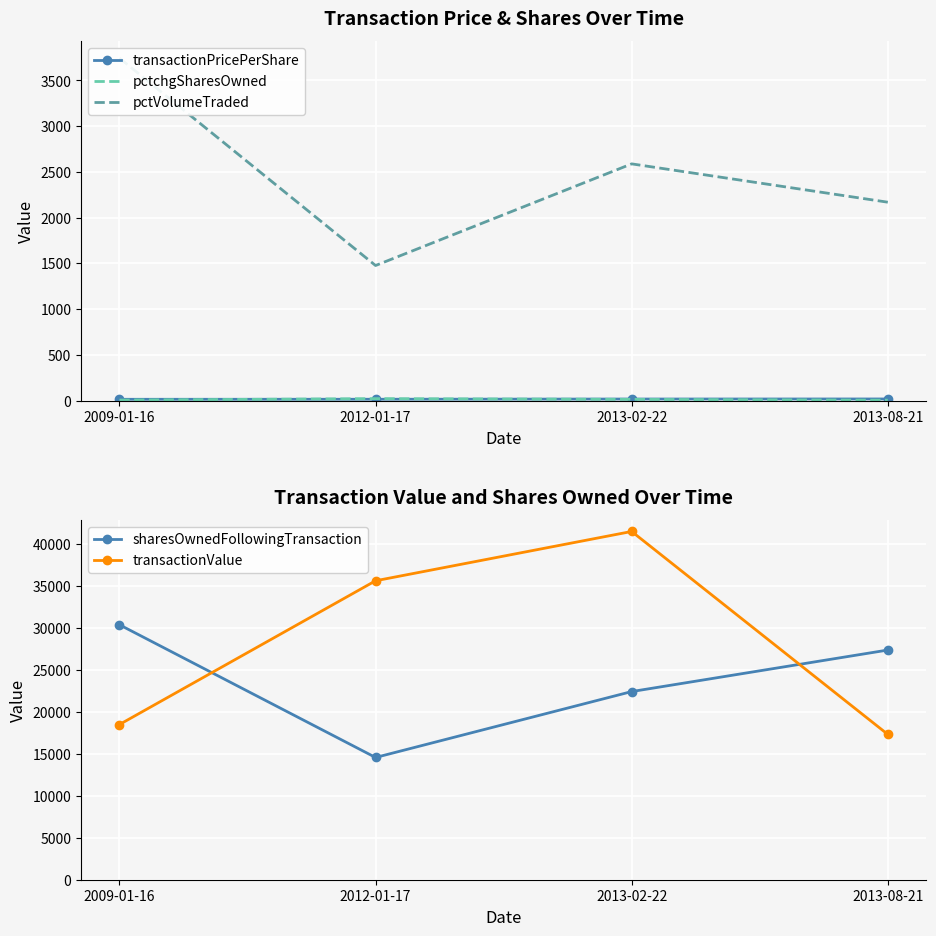

Where does the sharesOwnedFollowingTransaction series first go above 27370?

2009-01-16